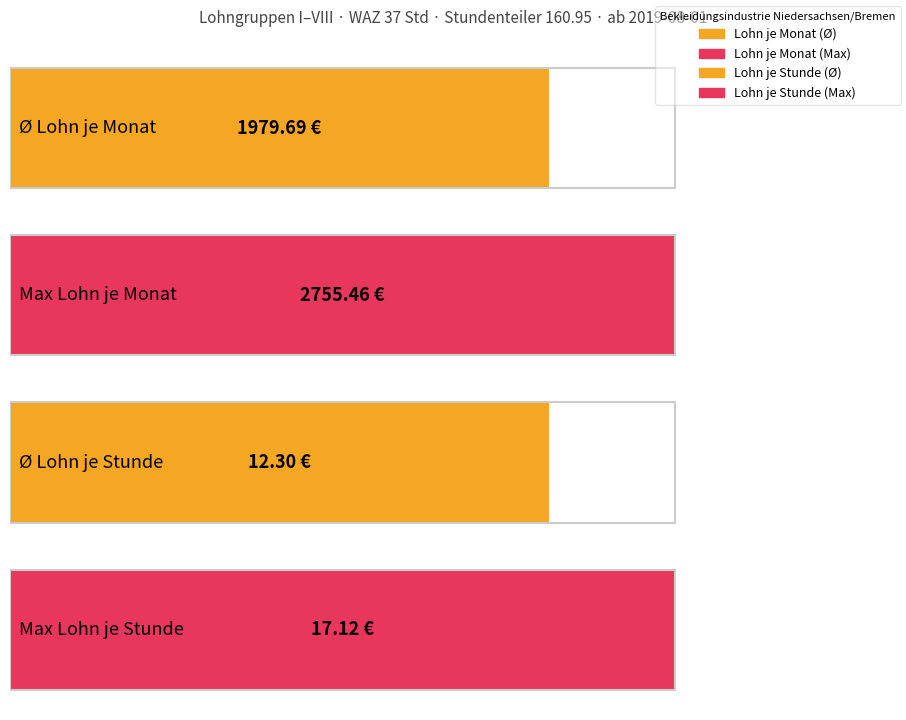

What is the difference between the Lohn je Monat values at I and VIII?

775.8